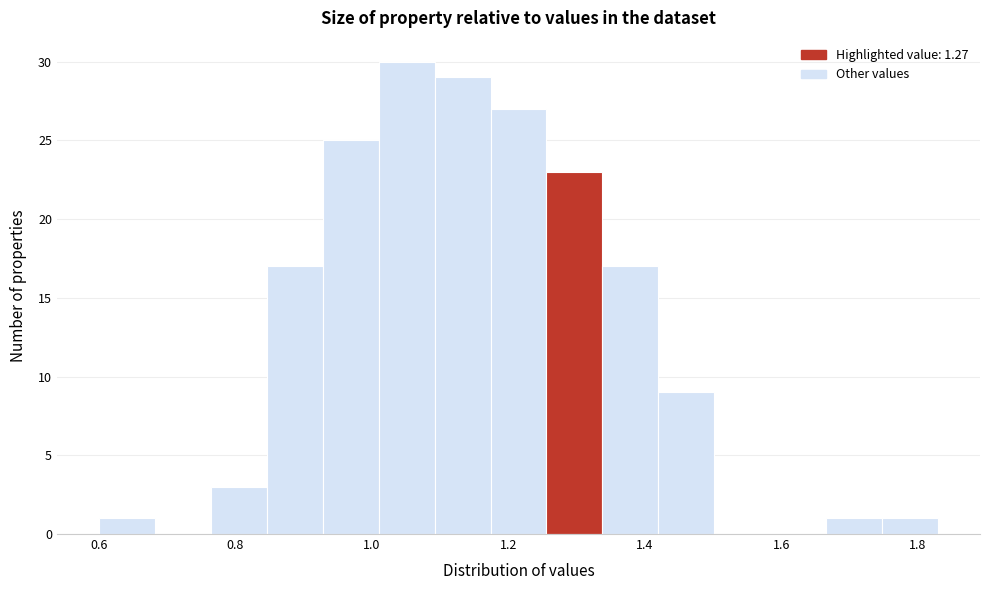

Reading left to right, transcribe this chart: for each bar, give the range it covers on the x-axis and its height. Neither the bar edges nor the heights are printed on the chart, so give them approximately, as read against the axes.

0.600 to 0.682: 1
0.682 to 0.764: 0
0.764 to 0.846: 3
0.846 to 0.928: 17
0.928 to 1.010: 25
1.010 to 1.092: 30
1.092 to 1.174: 29
1.174 to 1.256: 27
1.256 to 1.338: 23
1.338 to 1.420: 17
1.420 to 1.502: 9
1.502 to 1.584: 0
1.584 to 1.666: 0
1.666 to 1.748: 1
1.748 to 1.830: 1